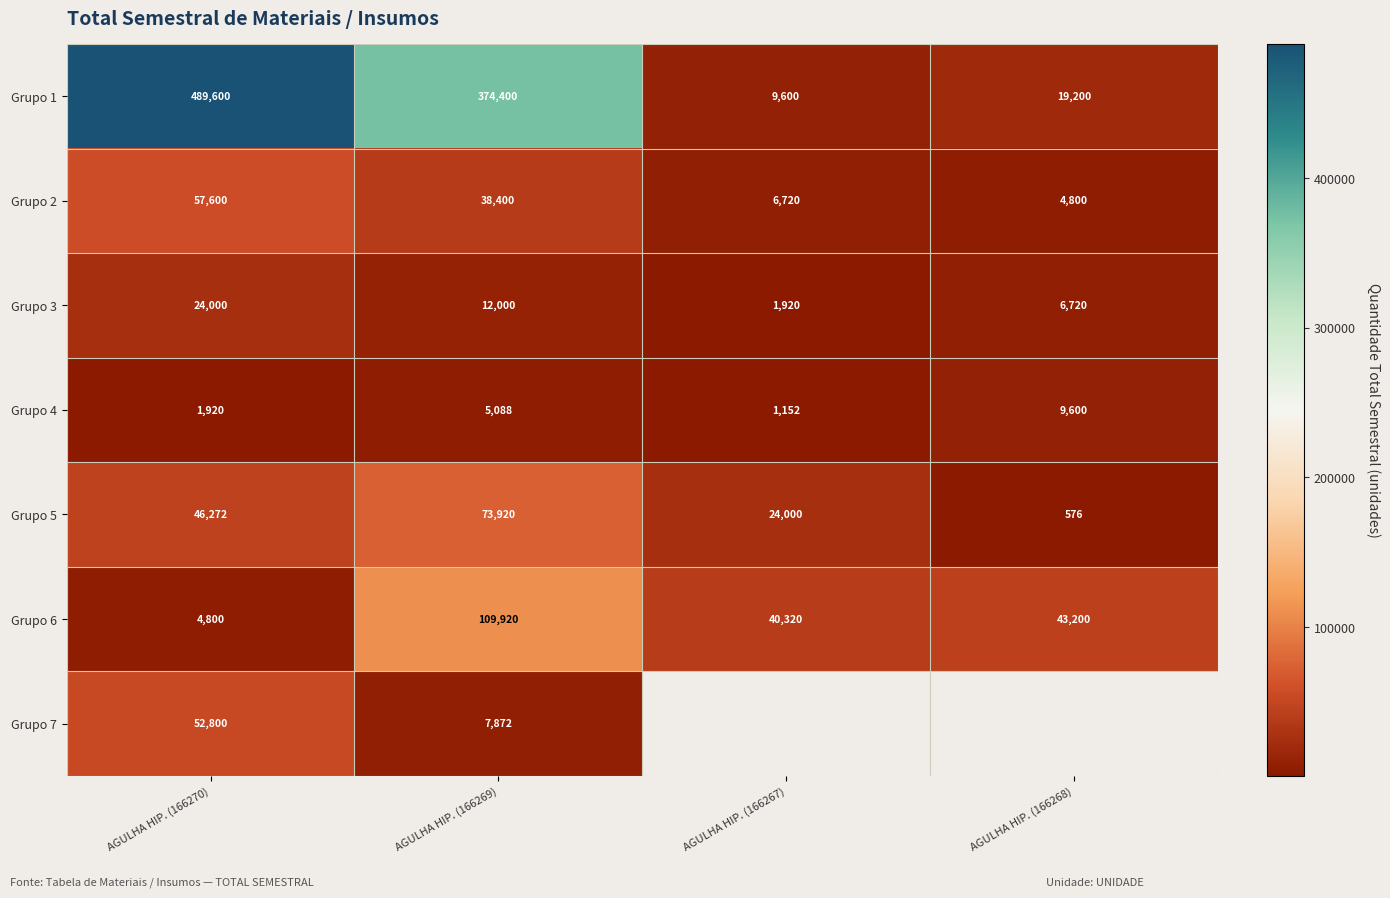

Which has a higher value, AGULHA HIP. (166270) or AGULHA HIP. (166267)?

AGULHA HIP. (166270)